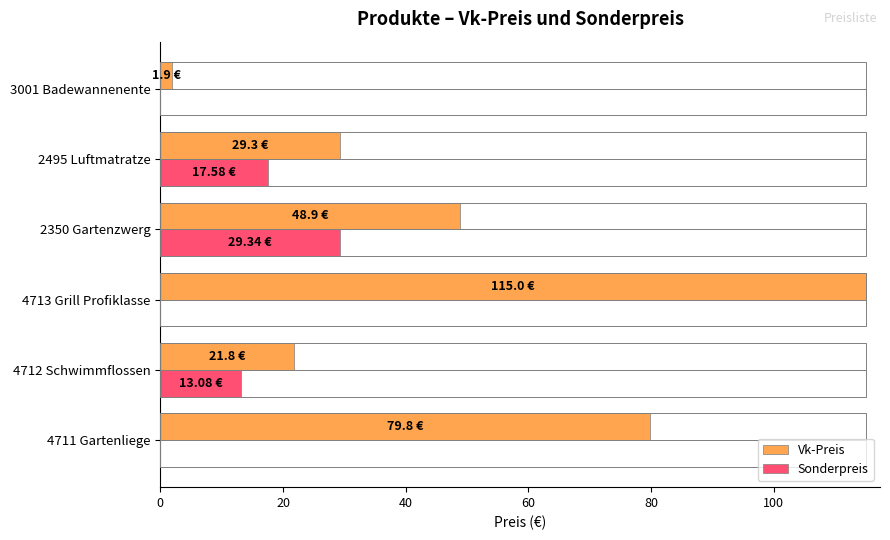

Which series has the largest range (max minus min)?

Vk-Preis